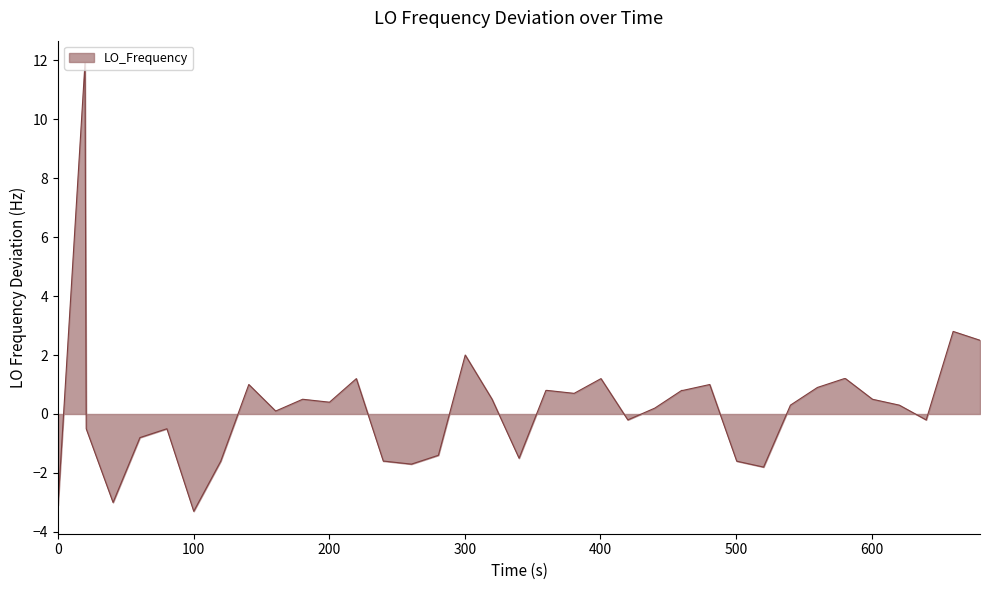

What is the maximum value shown in the chart?

11.9